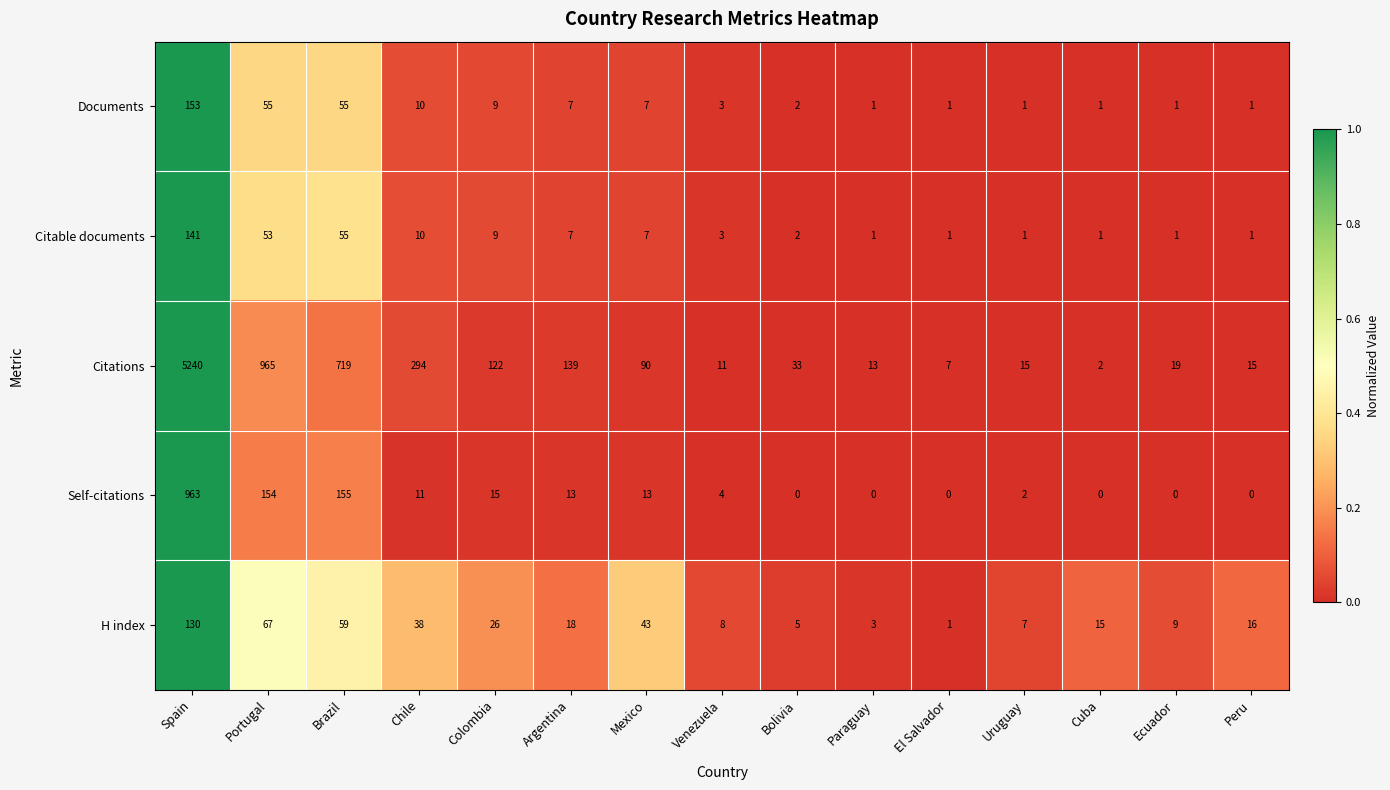

What is the difference between the Citable documents values at Argentina and Venezuela?

4